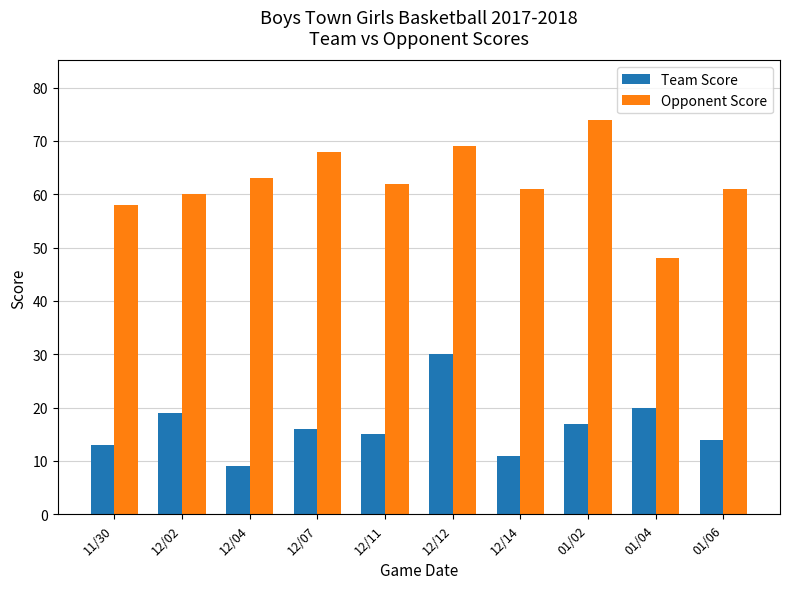

At 01/04, list the series in order from smallest to largest.

Team Score, Opponent Score